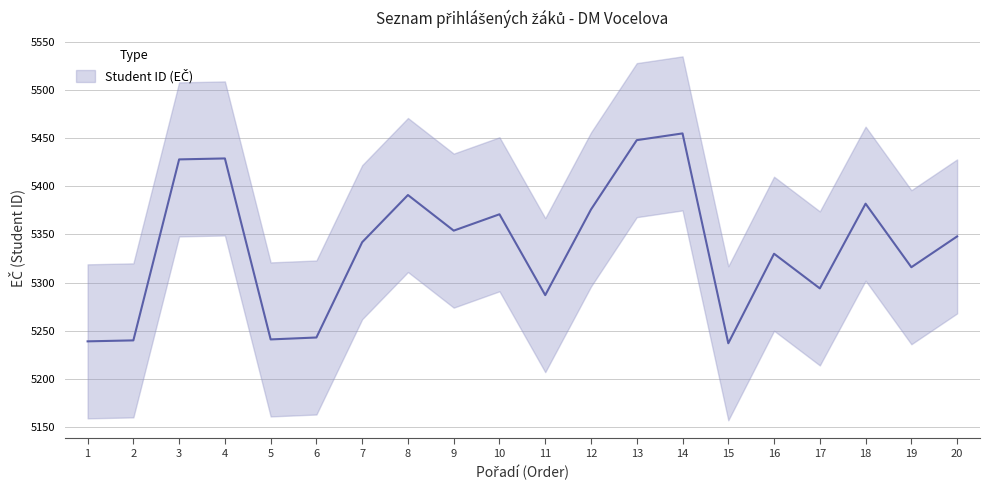

What is the value of the 20th point from the left?

5348